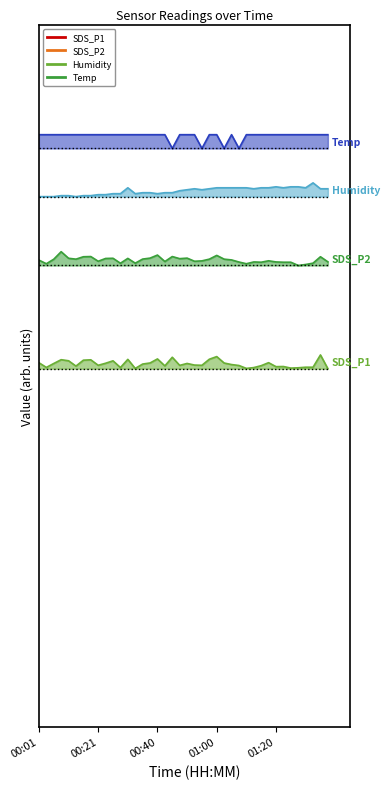

Rank the series by their average value, from lowest to highest.

SDS_P1, SDS_P2, Humidity, Temp